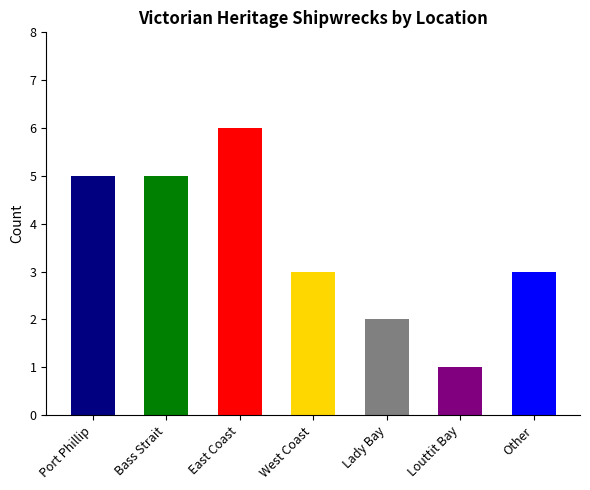

At which category does the chart reach its minimum across all series?

Louttit Bay